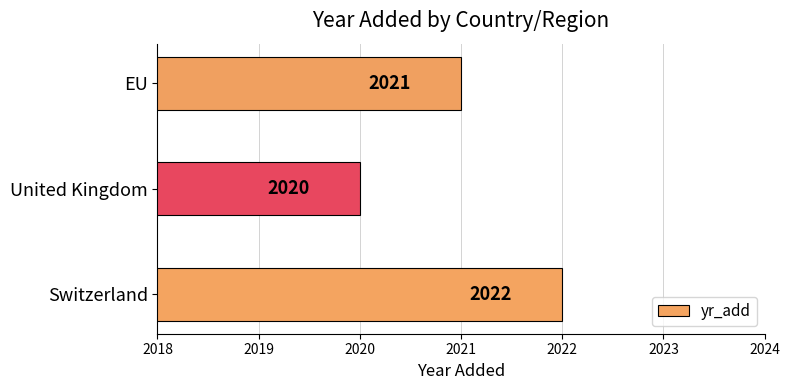

What is the difference between the maximum and second lowest values?

1